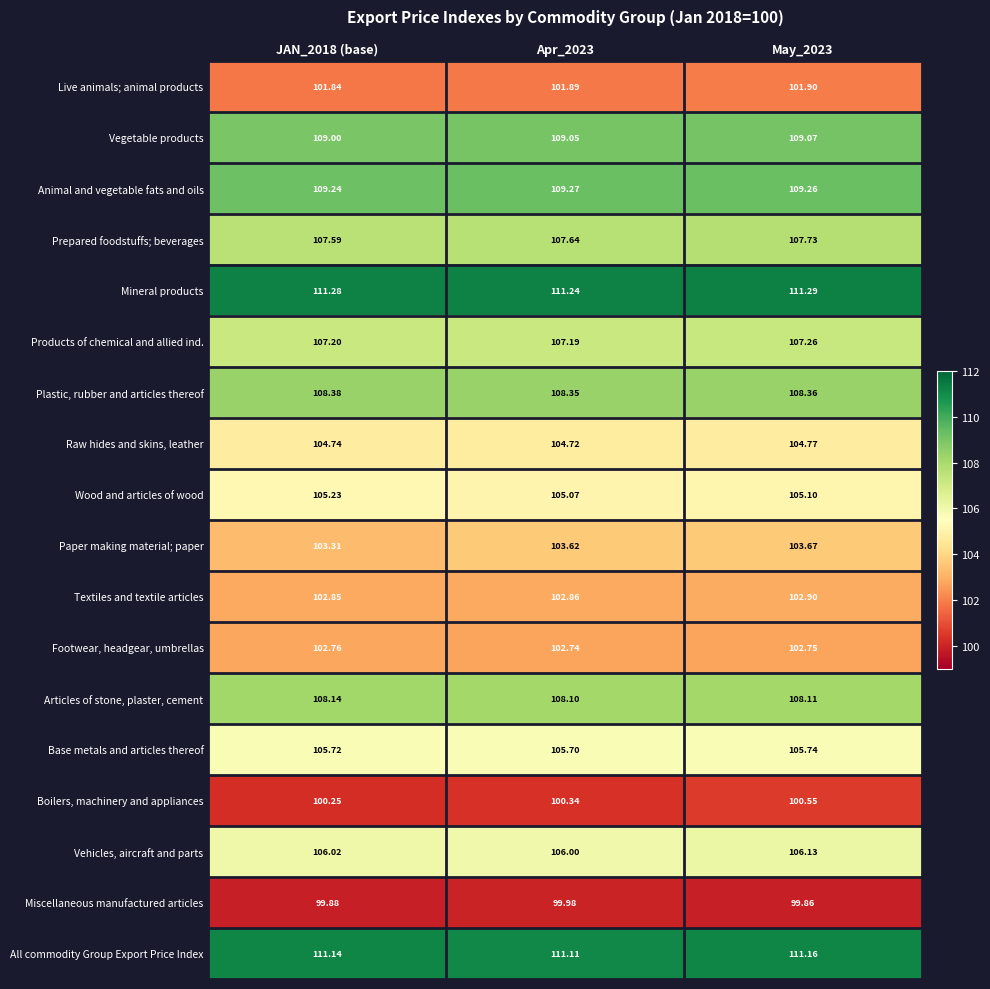

Which series has the largest total across all categories?

Mineral products